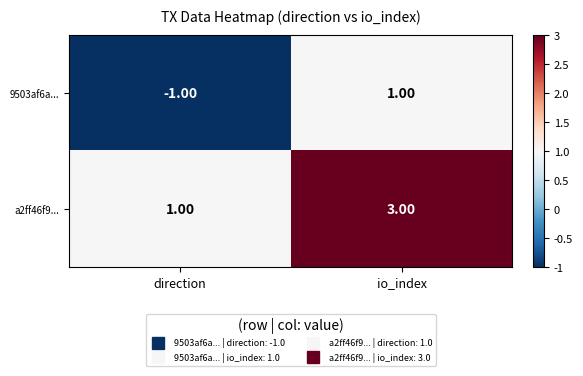

Which series has the largest total across all categories?

a2ff46f9...